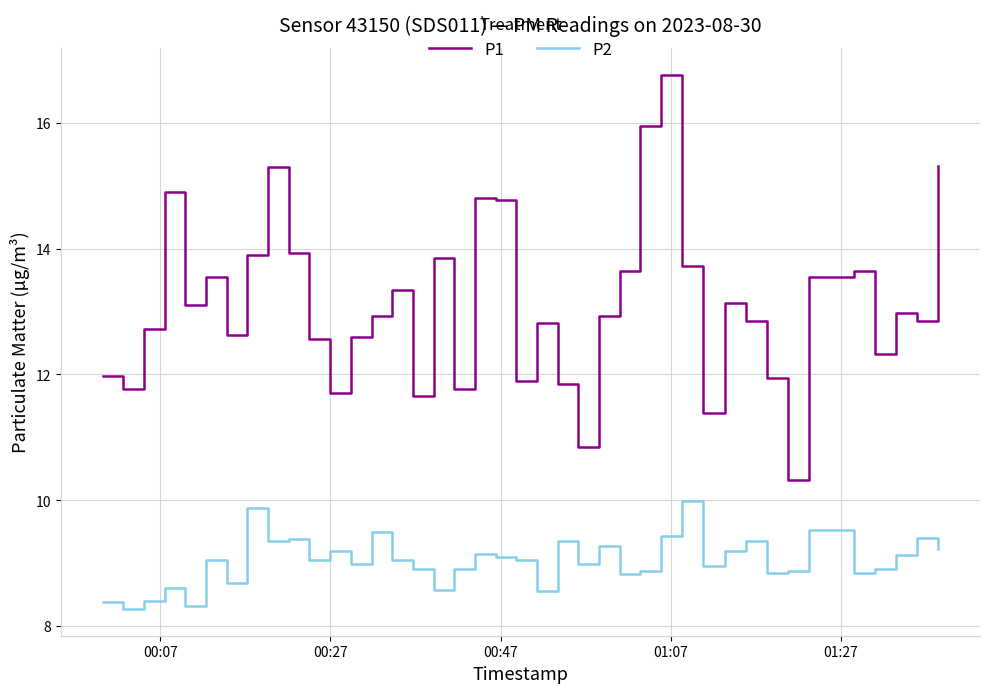

True or false: P2 and P1 intersect in this chart.

False